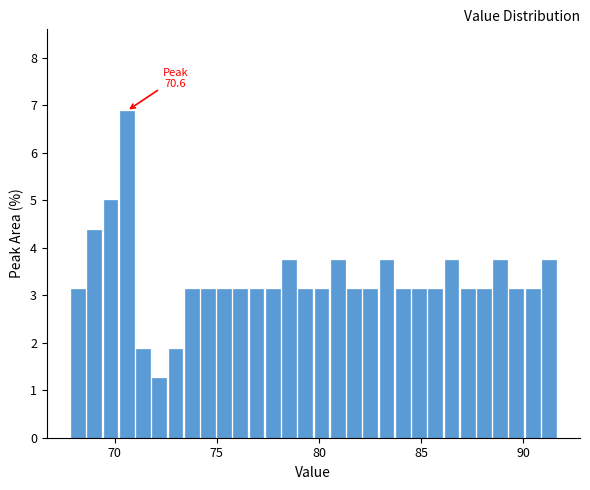

Read against the x-axis, roughly where is the centre of the tallest bar?

70.5